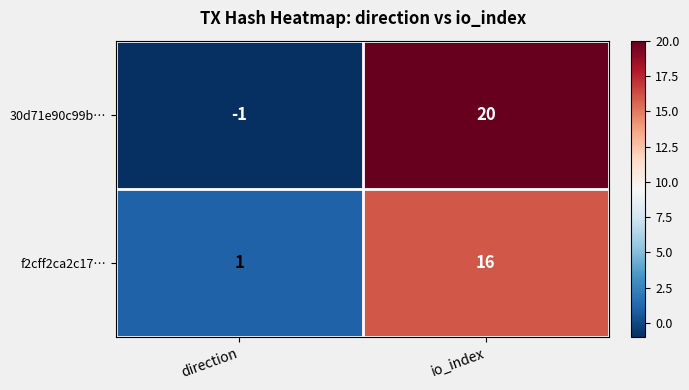

What is the difference between the highest and lowest values at direction?

2